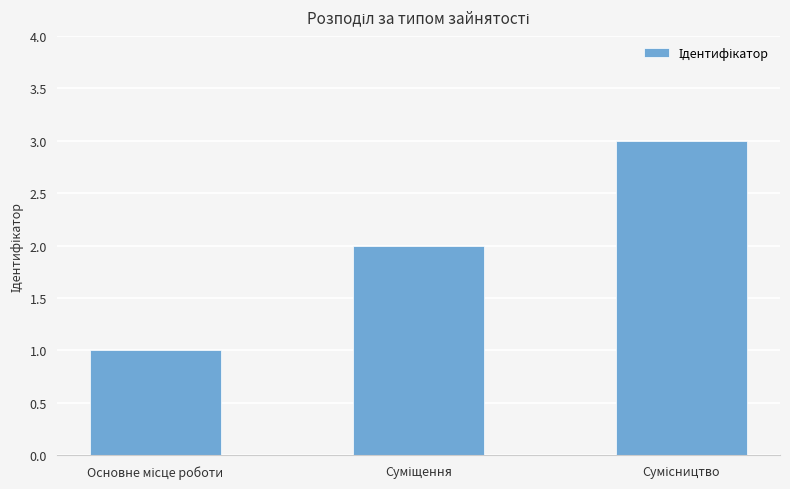

Does the chart contain stacked bars?

No